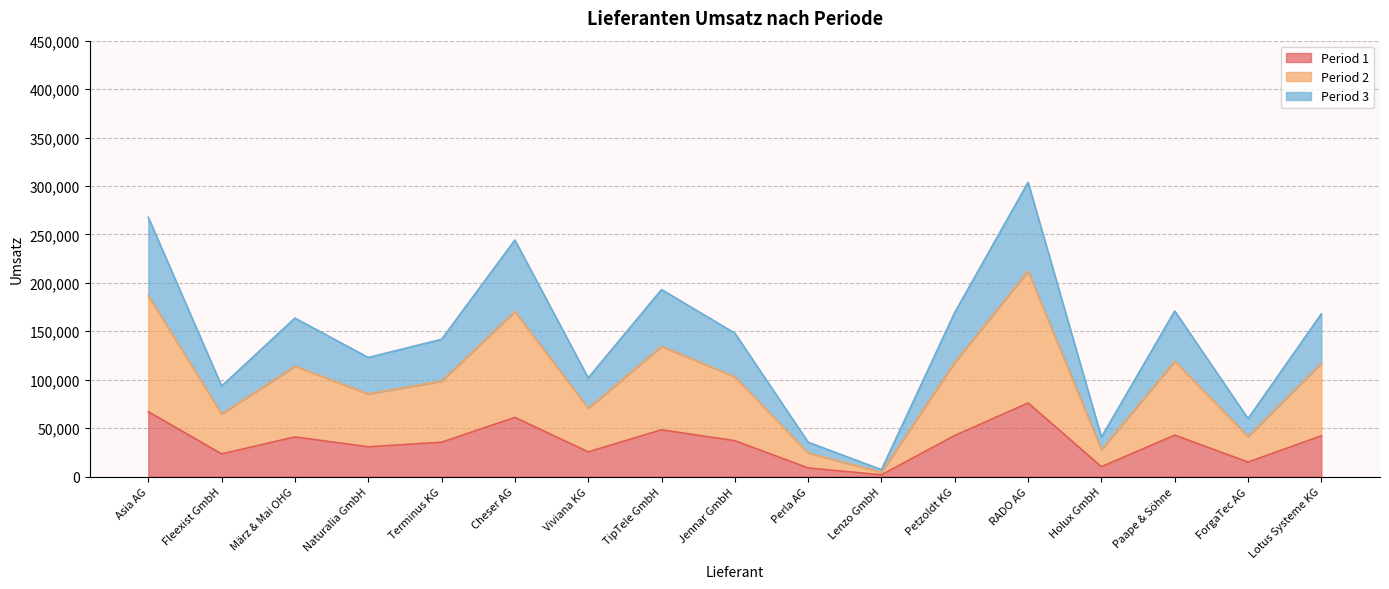

Does the chart have visible grid lines?

Yes